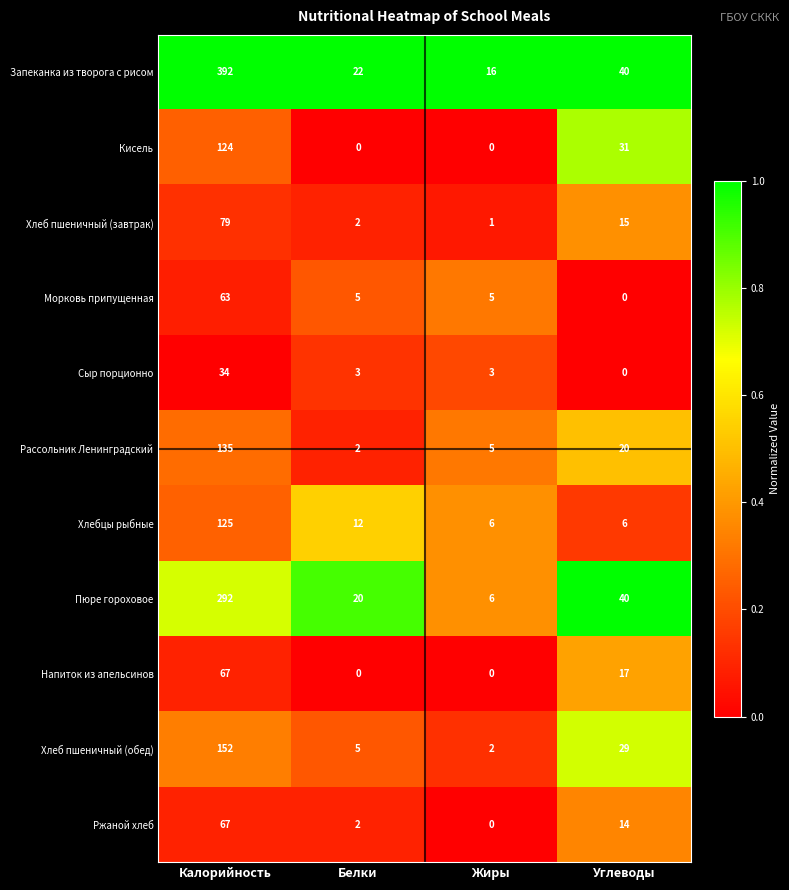

List the labels in order of Хлеб пшеничный (обед) value, smallest first.

Жиры, Белки, Углеводы, Калорийность